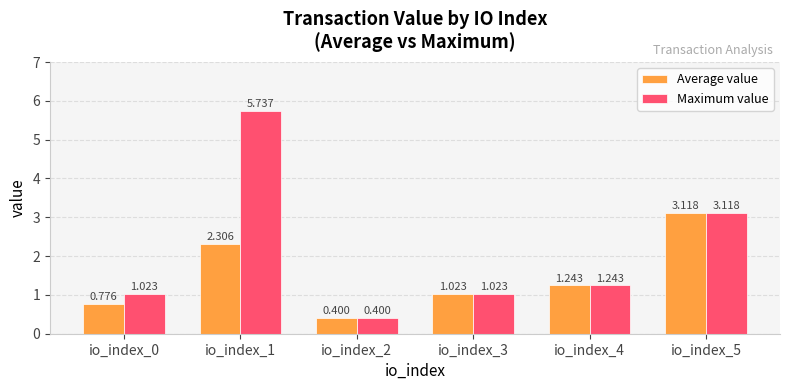

Which series has the largest range (max minus min)?

Maximum value